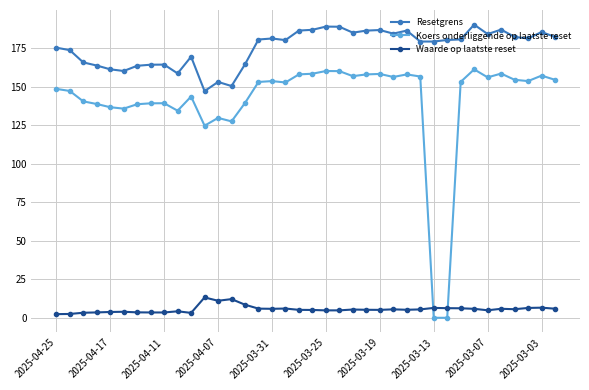

What is the maximum value shown in the chart?

190.2